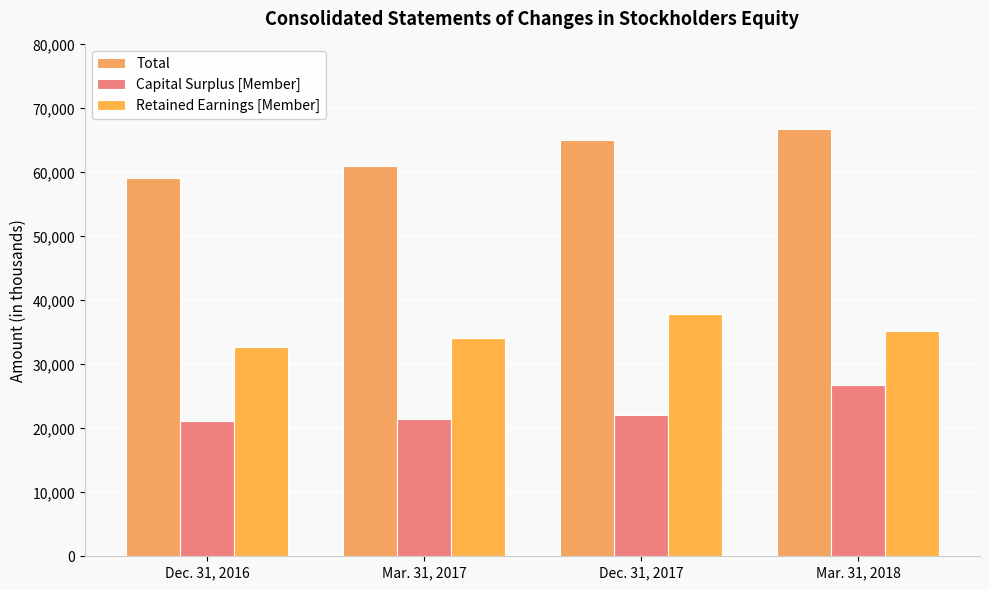

What position from the right is Dec. 31, 2016?

4